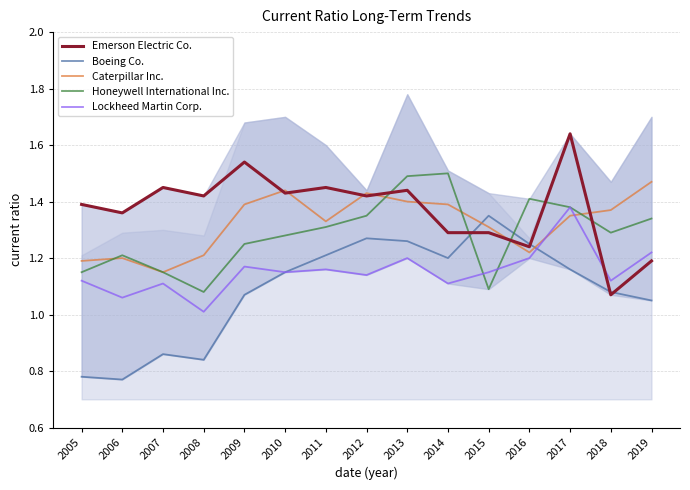

Reading left to right, extract all data points from this chart.

Emerson Electric Co.: 2005=1.4	2006=1.4	2007=1.4	2008=1.4	2009=1.5	2010=1.4	2011=1.4	2012=1.4	2013=1.4	2014=1.3	2015=1.3	2016=1.2	2017=1.6	2018=1.1	2019=1.2
Boeing Co.: 2005=0.8	2006=0.8	2007=0.9	2008=0.8	2009=1.1	2010=1.1	2011=1.2	2012=1.3	2013=1.3	2014=1.2	2015=1.4	2016=1.2	2017=1.2	2018=1.1	2019=1.1
Caterpillar Inc.: 2005=1.2	2006=1.2	2007=1.1	2008=1.2	2009=1.4	2010=1.4	2011=1.3	2012=1.4	2013=1.4	2014=1.4	2015=1.3	2016=1.2	2017=1.4	2018=1.4	2019=1.5
Honeywell International Inc.: 2005=1.1	2006=1.2	2007=1.1	2008=1.1	2009=1.2	2010=1.3	2011=1.3	2012=1.4	2013=1.5	2014=1.5	2015=1.1	2016=1.4	2017=1.4	2018=1.3	2019=1.3
Lockheed Martin Corp.: 2005=1.1	2006=1.1	2007=1.1	2008=1.0	2009=1.2	2010=1.1	2011=1.2	2012=1.1	2013=1.2	2014=1.1	2015=1.1	2016=1.2	2017=1.4	2018=1.1	2019=1.2